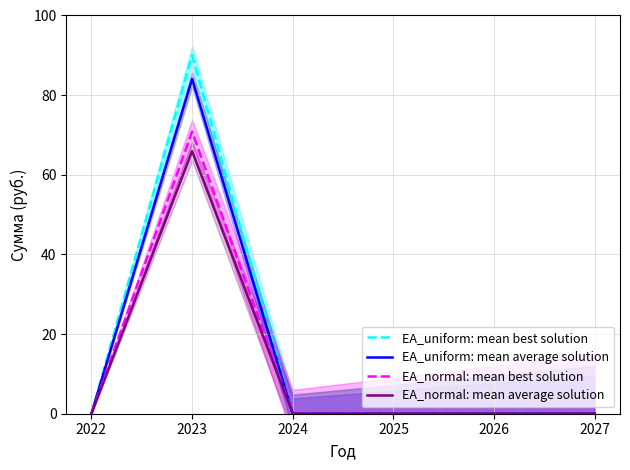

How many data points in EA_normal: mean average solution are above 0?

1